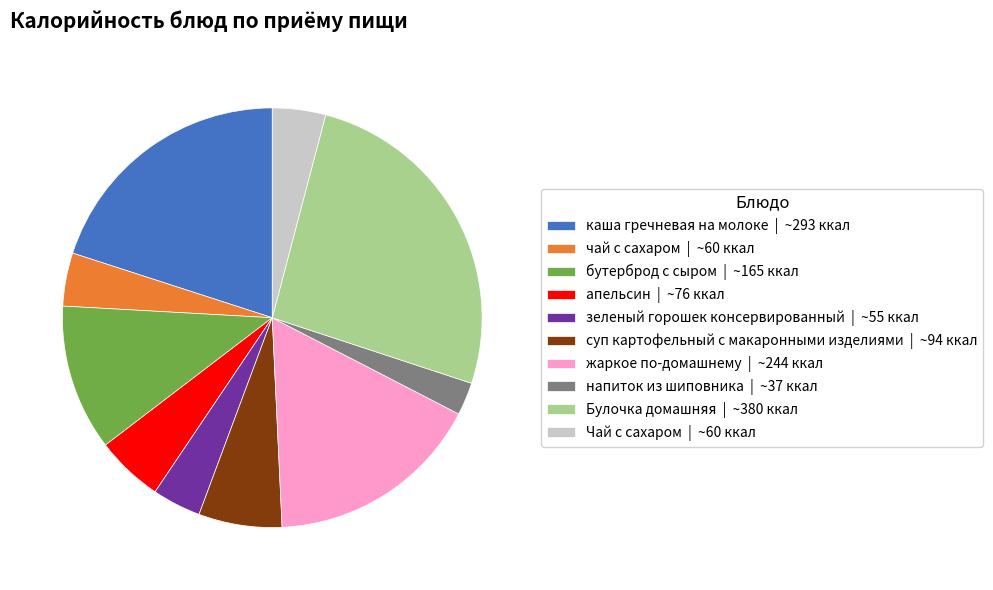

Is there a majority slice in this chart?

No